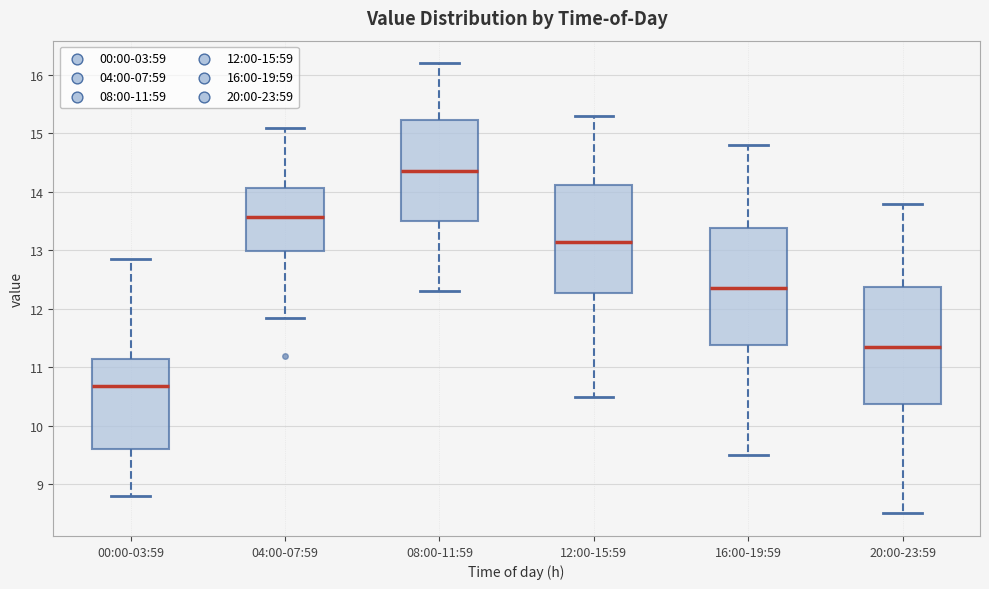

Reading left to right, read every box against the y-axis: the position of its median line, the range the box covers, and the ends of its whiskers. The values are not printed on the chart, so give them approximately, as read against the axis.

00:00-03:59: median 10.7, box 9.6 to 11.1, whiskers 8.8 to 12.9
04:00-07:59: median 13.6, box 13.0 to 14.1, whiskers 11.9 to 15.1
08:00-11:59: median 14.4, box 13.5 to 15.2, whiskers 12.3 to 16.2
12:00-15:59: median 13.2, box 12.3 to 14.1, whiskers 10.5 to 15.3
16:00-19:59: median 12.4, box 11.4 to 13.4, whiskers 9.5 to 14.8
20:00-23:59: median 11.4, box 10.4 to 12.4, whiskers 8.5 to 13.8